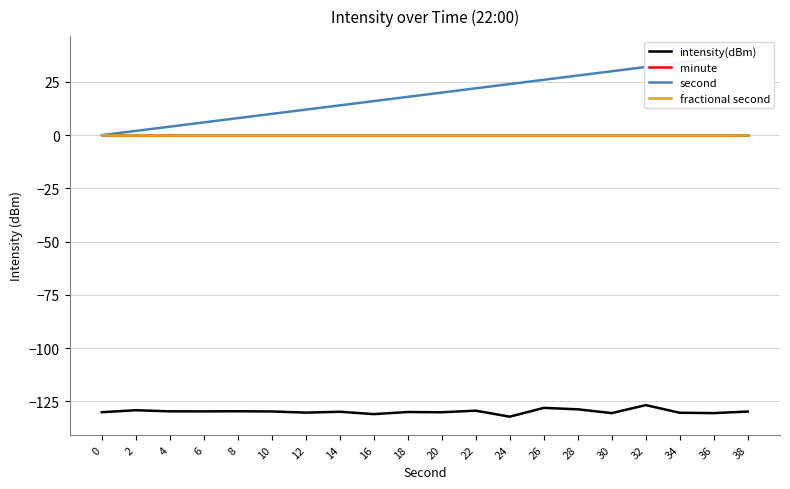

True or false: fractional second has more than 1 points higher than both neighbors.

False